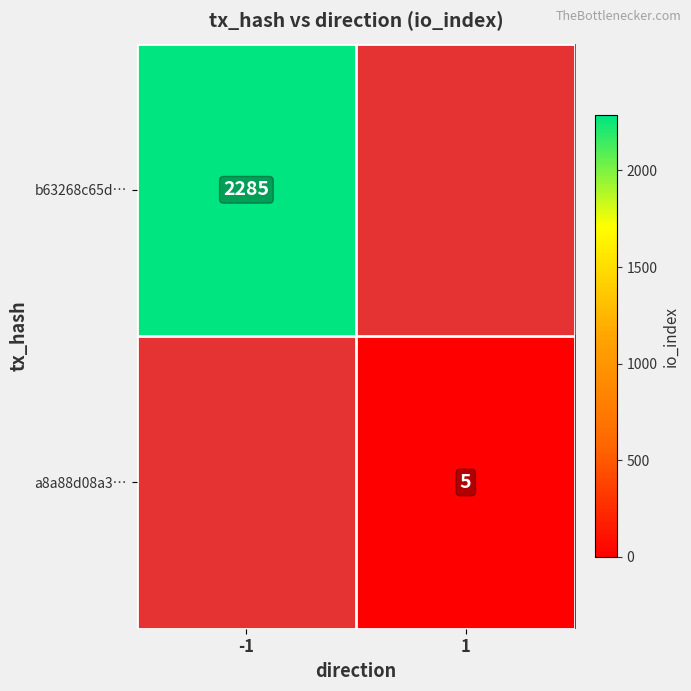

Is it true that b63268c65d… equals 2285 at -1?

True